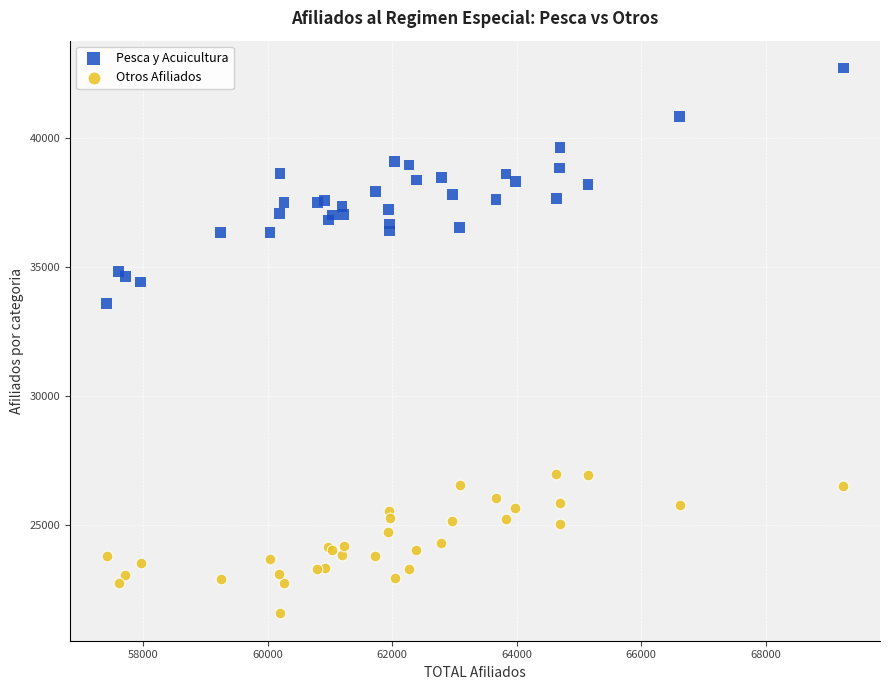

Which series reaches the maximum Y coordinate?

Pesca y Acuicultura